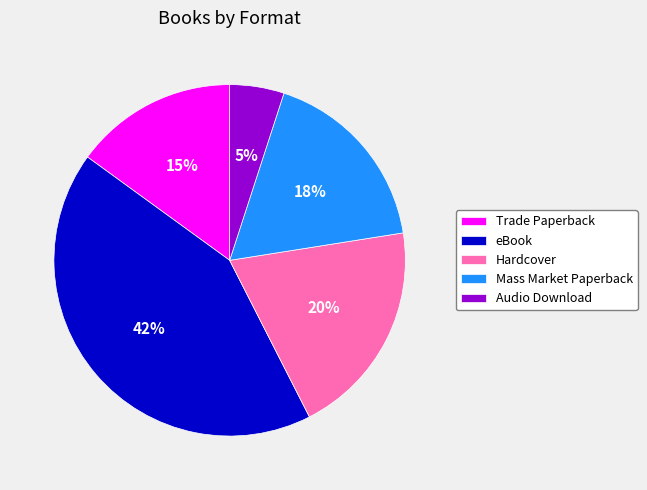

Rank the categories by value from lowest to highest.

Audio Download, Trade Paperback, Mass Market Paperback, Hardcover, eBook